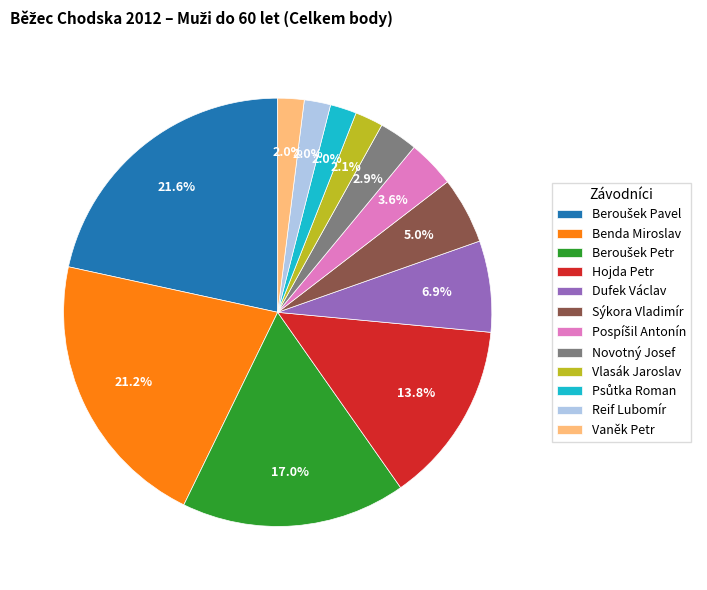

What is the total percentage of Reif Lubomír and Dufek Václav?

8.9%